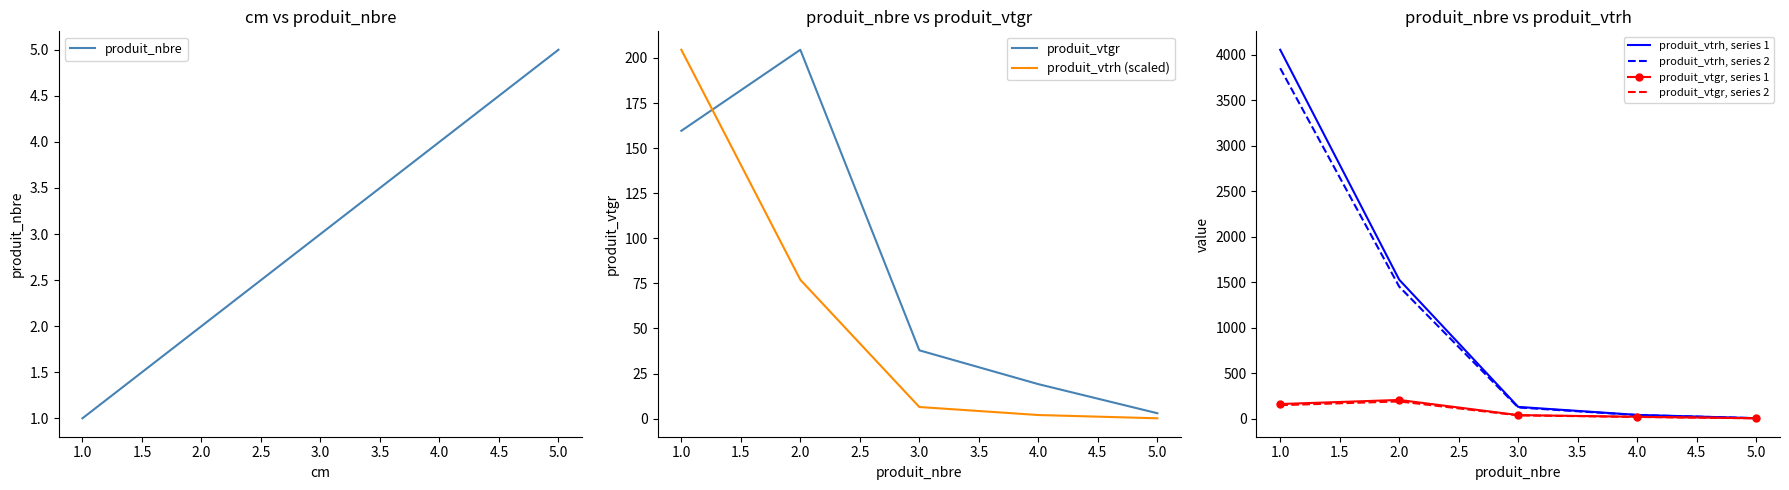

At how many categories does at least one series exceed 39?

2